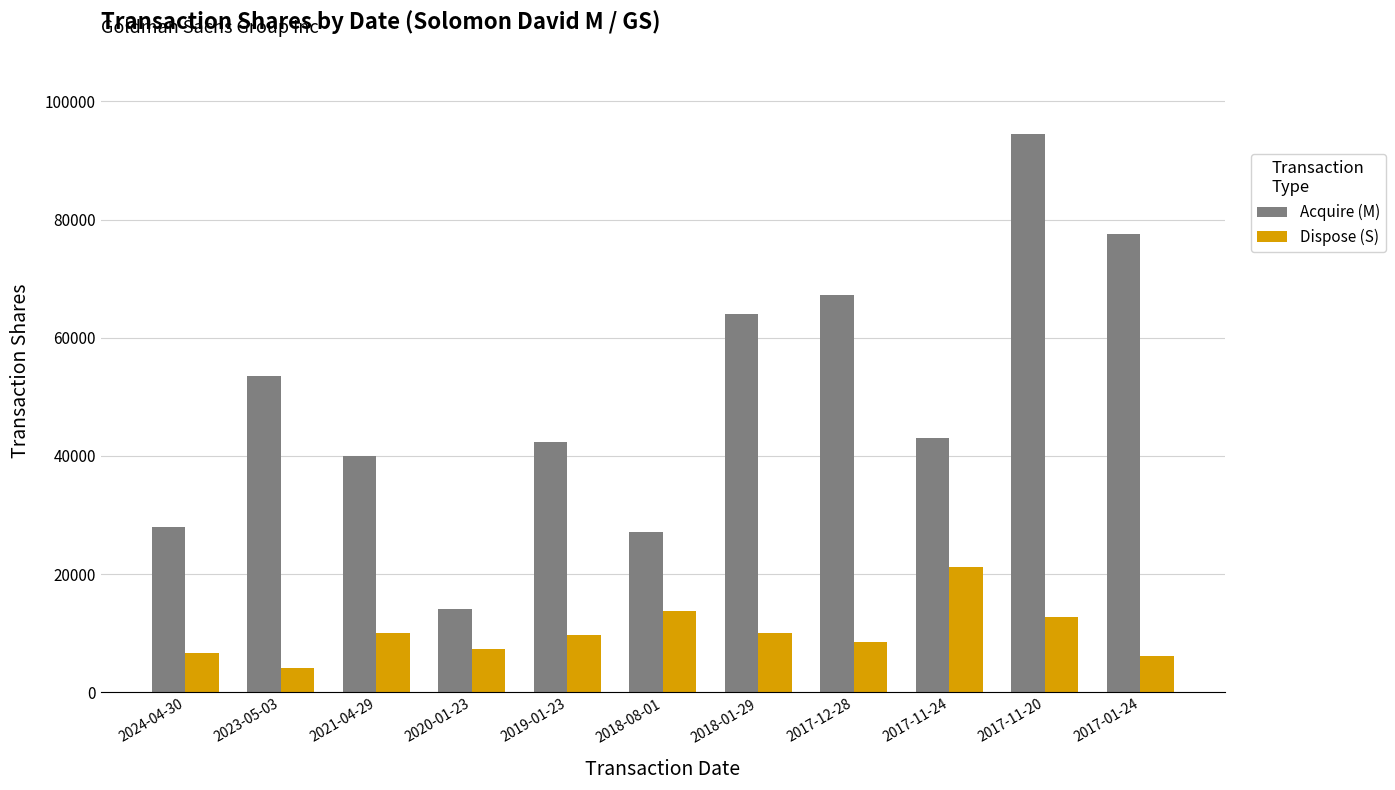

What is the difference between the maximum and minimum values in the Dispose (S) series?

17052